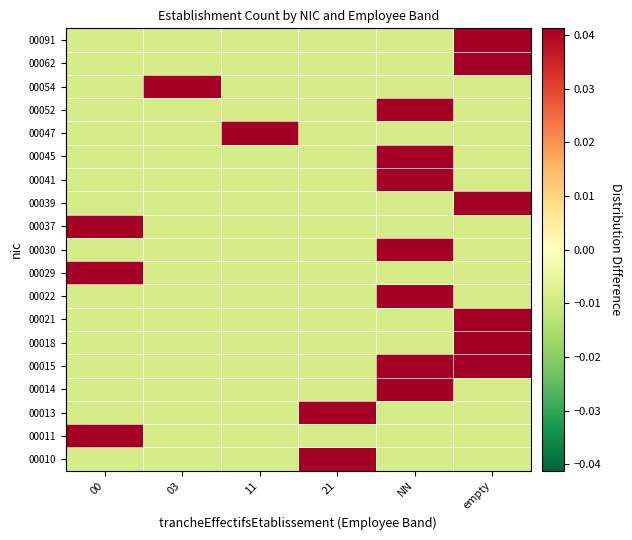

Reading left to right, extract all data points from this chart.

00010: 00=-0.0	03=-0.0	11=-0.0	21=0.0	NN=-0.0	empty=-0.0
00011: 00=0.0	03=-0.0	11=-0.0	21=-0.0	NN=-0.0	empty=-0.0
00013: 00=-0.0	03=-0.0	11=-0.0	21=0.0	NN=-0.0	empty=-0.0
00014: 00=-0.0	03=-0.0	11=-0.0	21=-0.0	NN=0.0	empty=-0.0
00015: 00=-0.0	03=-0.0	11=-0.0	21=-0.0	NN=0.0	empty=0.0
00018: 00=-0.0	03=-0.0	11=-0.0	21=-0.0	NN=-0.0	empty=0.0
00021: 00=-0.0	03=-0.0	11=-0.0	21=-0.0	NN=-0.0	empty=0.0
00022: 00=-0.0	03=-0.0	11=-0.0	21=-0.0	NN=0.0	empty=-0.0
00029: 00=0.0	03=-0.0	11=-0.0	21=-0.0	NN=-0.0	empty=-0.0
00030: 00=-0.0	03=-0.0	11=-0.0	21=-0.0	NN=0.0	empty=-0.0
00037: 00=0.0	03=-0.0	11=-0.0	21=-0.0	NN=-0.0	empty=-0.0
00039: 00=-0.0	03=-0.0	11=-0.0	21=-0.0	NN=-0.0	empty=0.0
00041: 00=-0.0	03=-0.0	11=-0.0	21=-0.0	NN=0.0	empty=-0.0
00045: 00=-0.0	03=-0.0	11=-0.0	21=-0.0	NN=0.0	empty=-0.0
00047: 00=-0.0	03=-0.0	11=0.0	21=-0.0	NN=-0.0	empty=-0.0
00052: 00=-0.0	03=-0.0	11=-0.0	21=-0.0	NN=0.0	empty=-0.0
00054: 00=-0.0	03=0.0	11=-0.0	21=-0.0	NN=-0.0	empty=-0.0
00062: 00=-0.0	03=-0.0	11=-0.0	21=-0.0	NN=-0.0	empty=0.0
00091: 00=-0.0	03=-0.0	11=-0.0	21=-0.0	NN=-0.0	empty=0.0